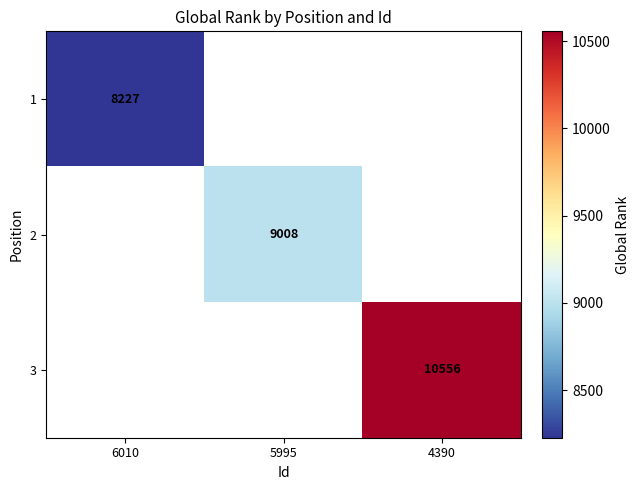

True or false: 3 has a value of 10556 at 4390.

True